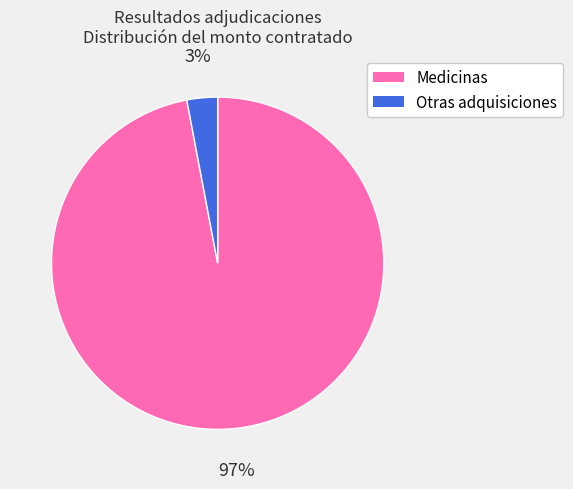

How many slices are in this pie chart?

2